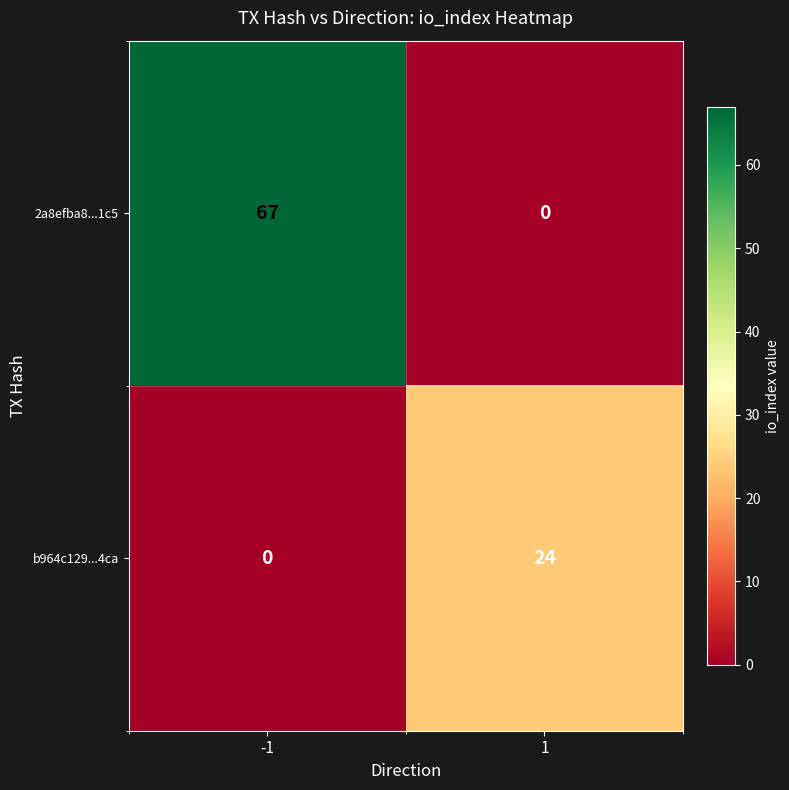

Reading left to right, list all the values displayed in this chart.

2a8efba8...1c5: -1=67	1=0
b964c129...4ca: -1=0	1=24